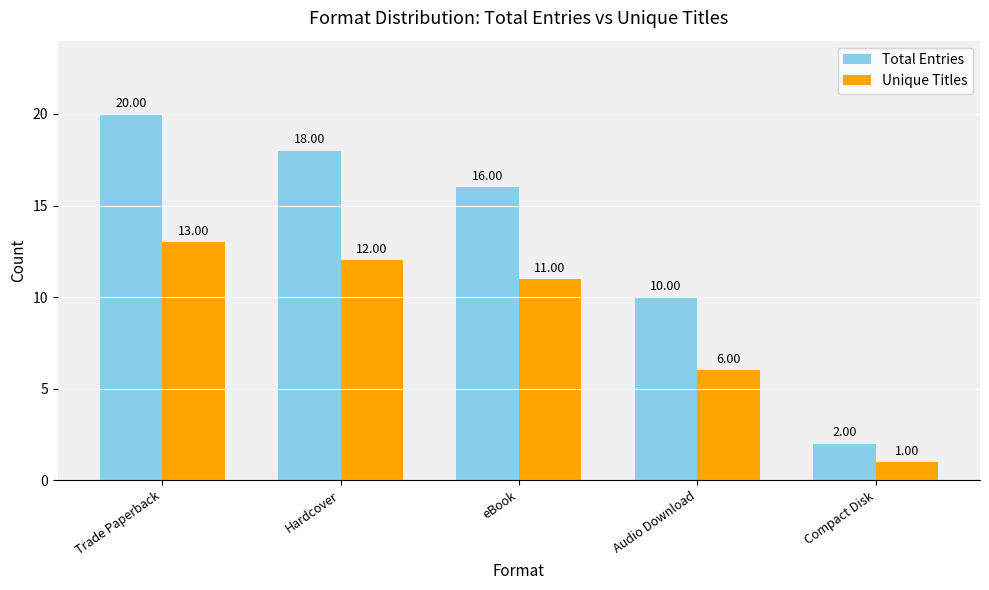

What is the average value of the Total Entries series?

13